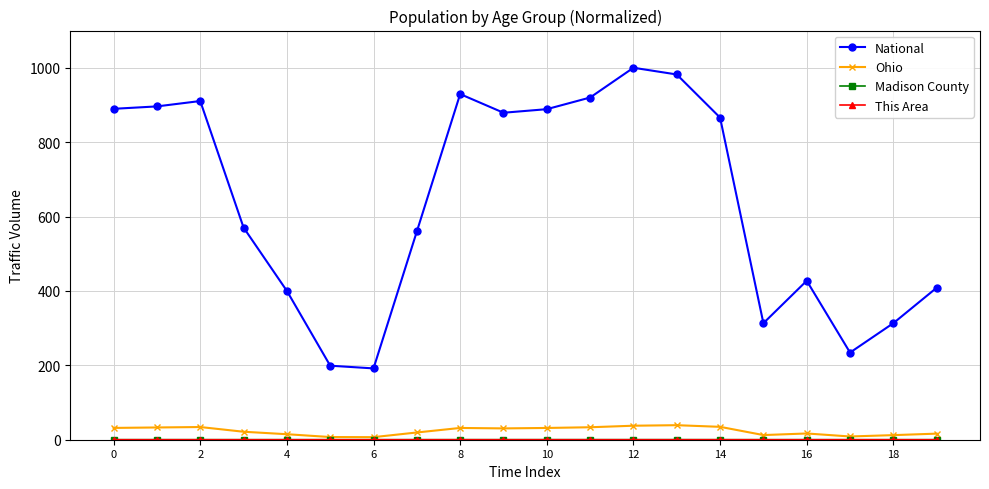

Does the chart display data point markers on the line(s)?

Yes